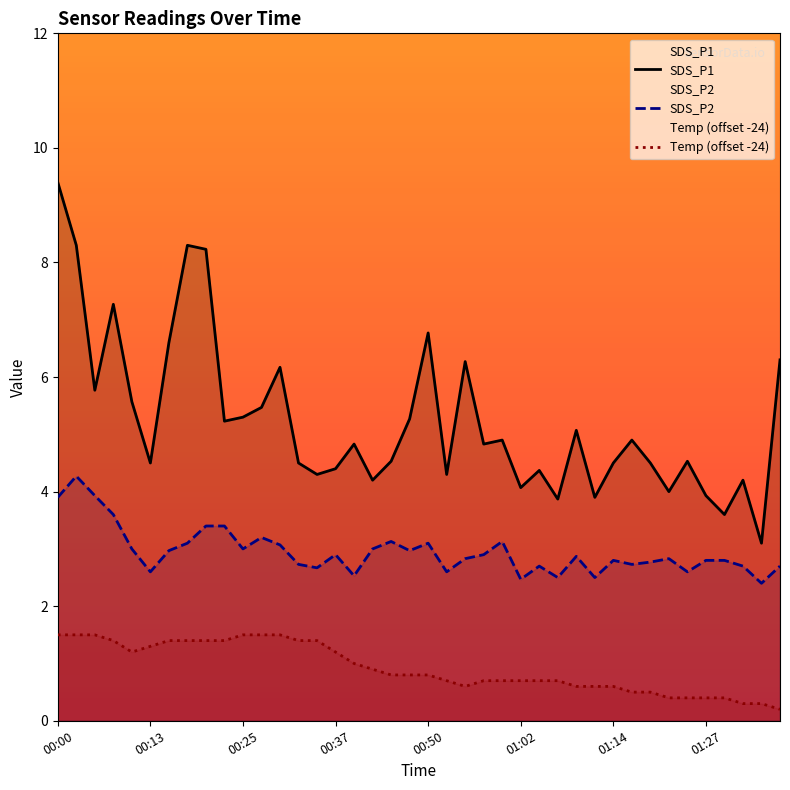

True or false: SDS_P1 and Temp intersect in this chart.

False